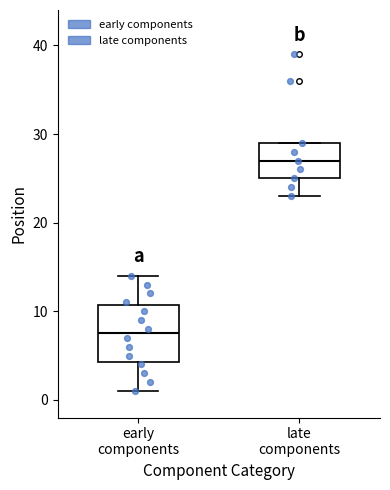

Reading left to right, transcribe this box plot: for each box, give where its median line is, the range the box spans, and where its two whiskers end, as read against the y-axis. The values are not printed on the chart, so give them approximately, as read against the axis.

early components: median 8, box 4 to 11, whiskers 1 to 14
late components: median 27, box 25 to 29, whiskers 23 to 29